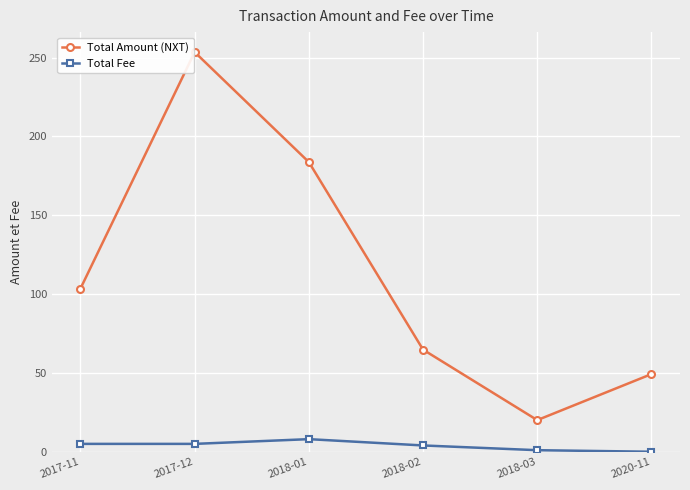

List the labels in order of Total Amount (NXT) value, largest first.

2017-12, 2018-01, 2017-11, 2018-02, 2020-11, 2018-03